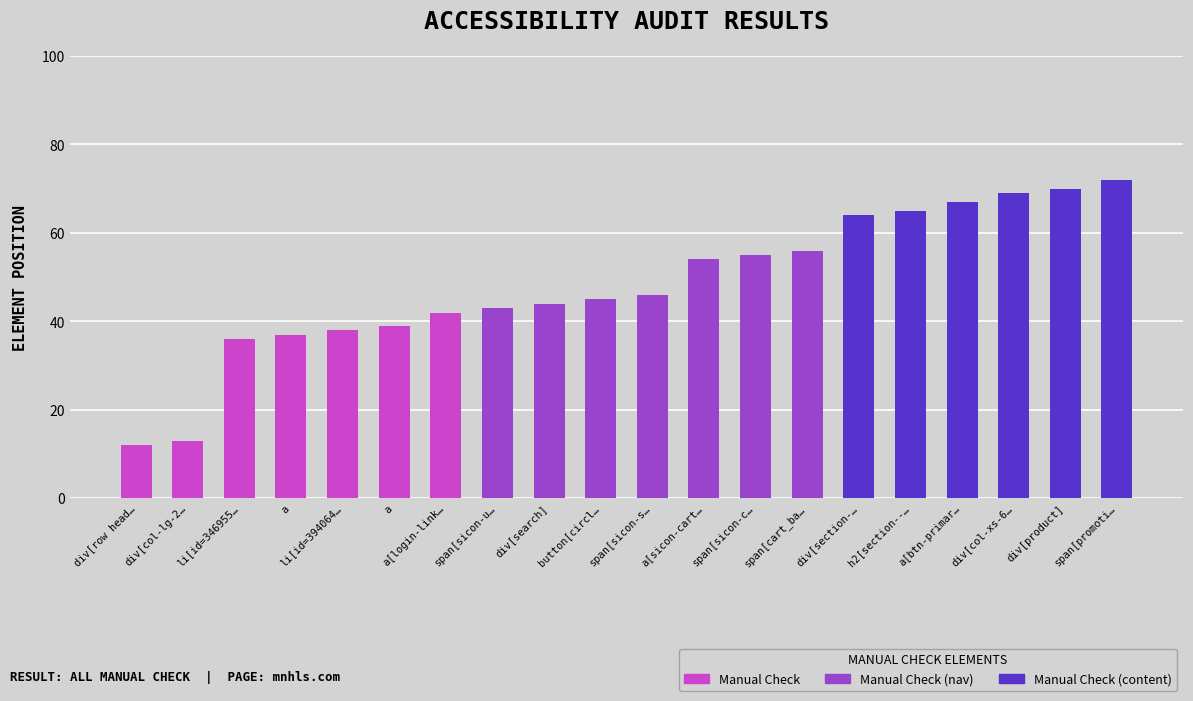

Between span[sicon-s… and div[col-lg-2…, which is larger?

span[sicon-s…